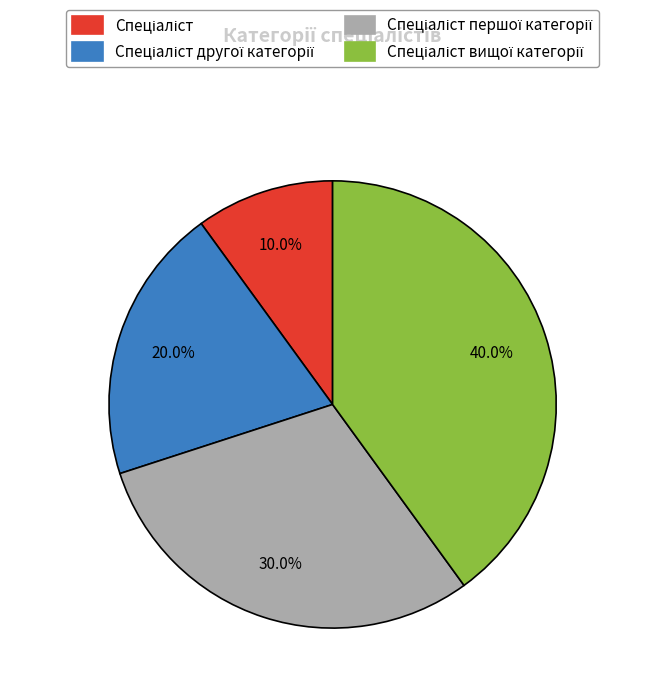

How many slices are in this pie chart?

4